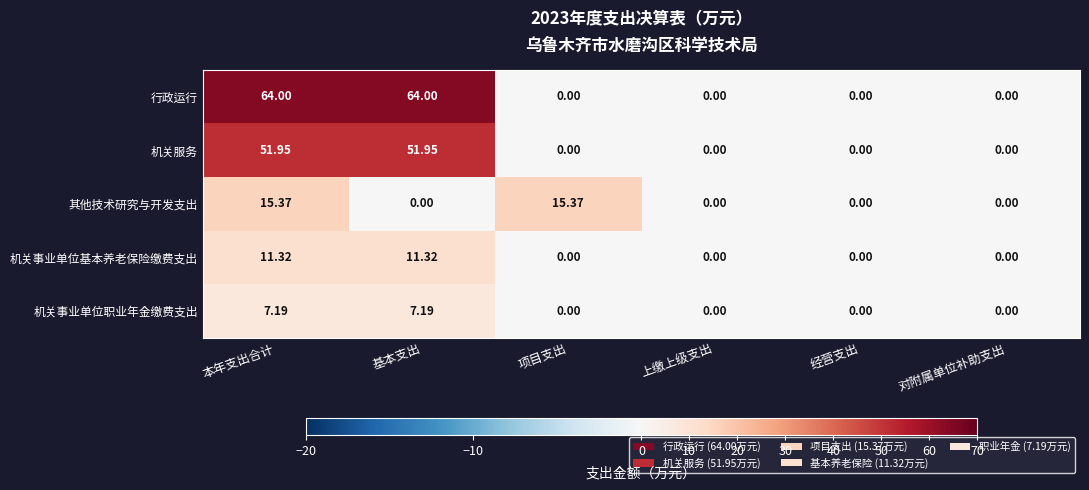

Which series has the widest spread of values?

行政运行